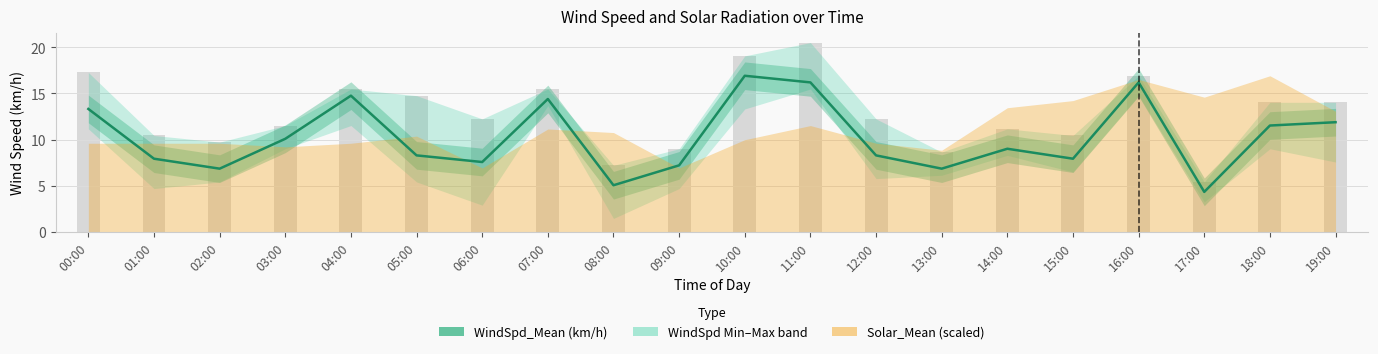

What is the label of the 17th bar from the left?

16:00